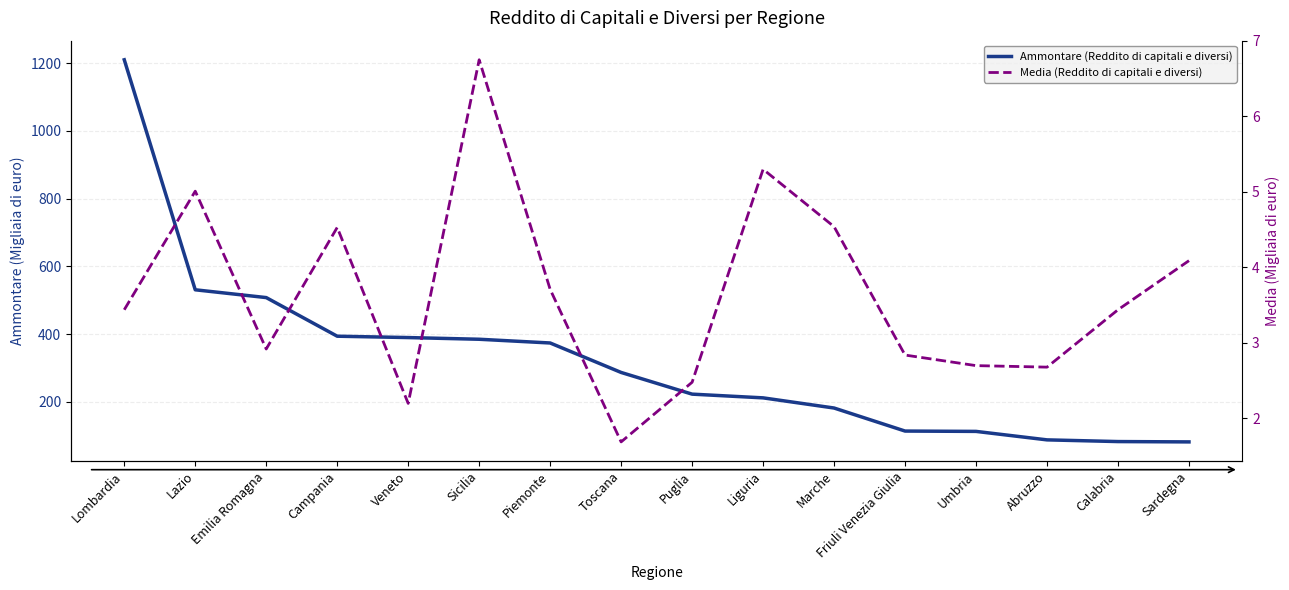

At how many categories does at least one series exceed 93?

13